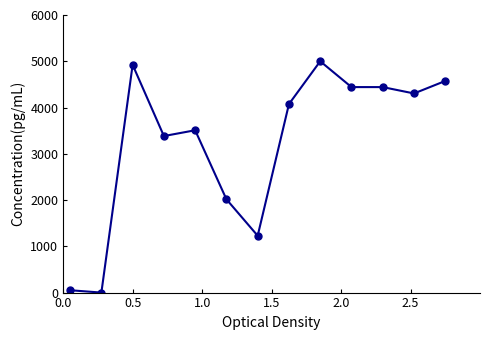

True or false: there are more than 1 points higher than both neighbors.

True